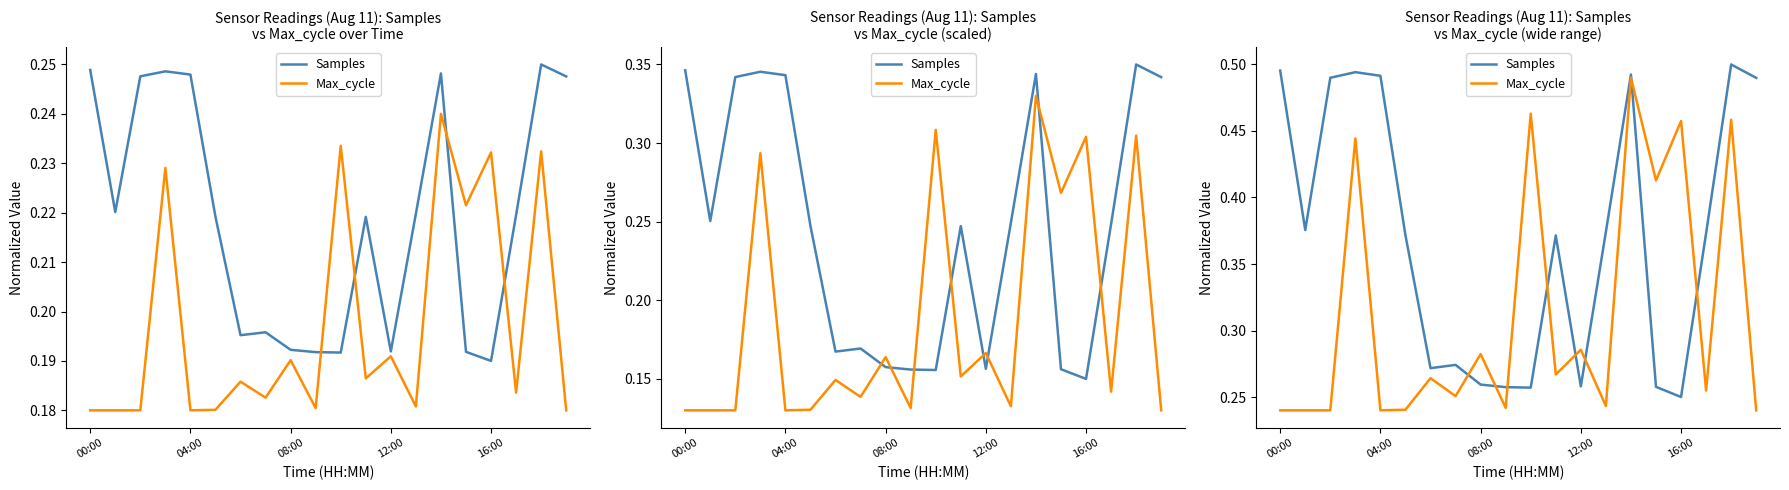

Which series changed the most between 6 and 8?

Max_cycle